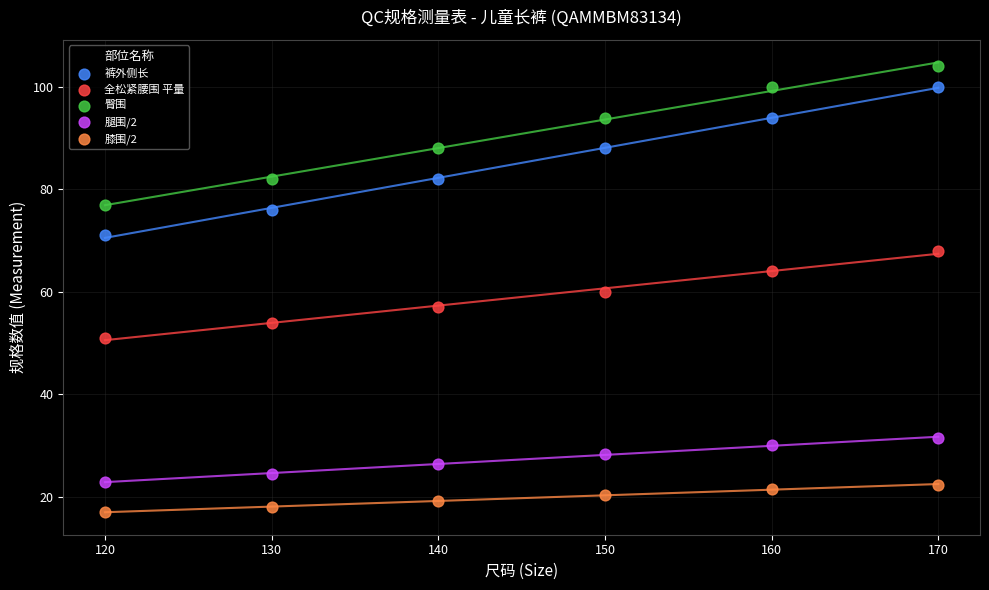

Across all data points, what is the range of X values (max minus min)?

50.0